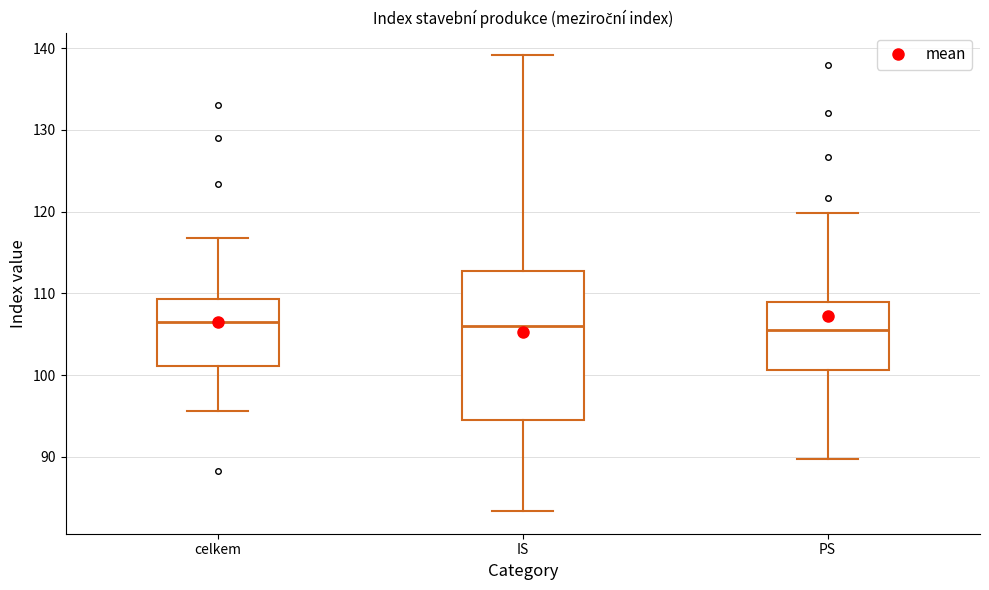

Which box is the tallest, from its lower edge to its upper edge?

IS